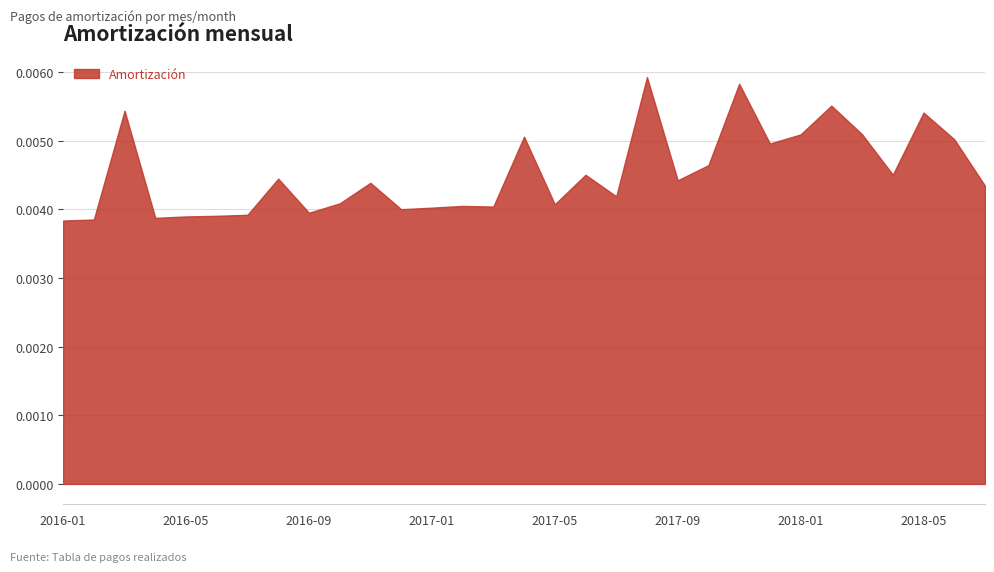

Between 2016-07 and 2016-06, which is larger?

2016-07